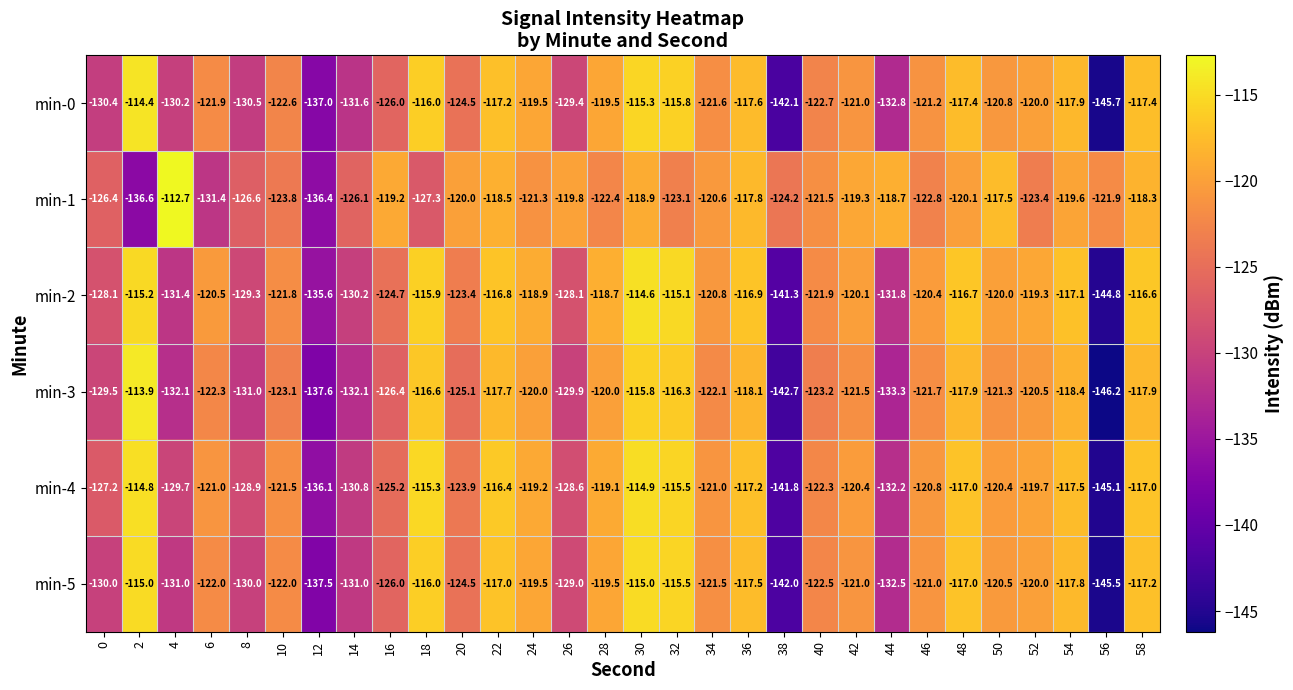

What is the smallest value displayed?

-146.2